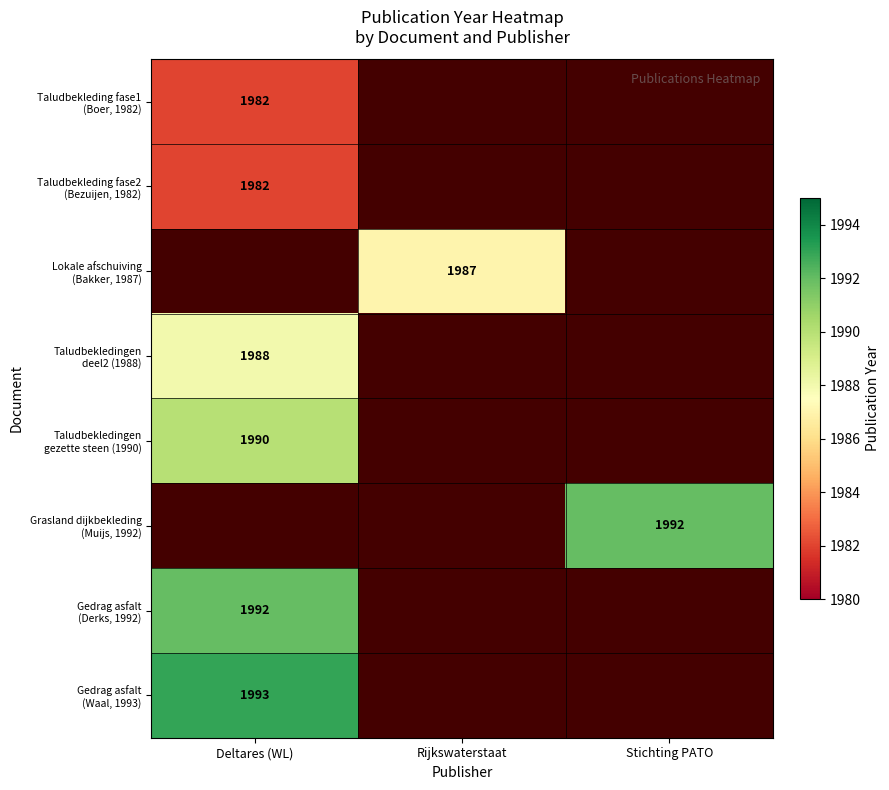

Which series changed the most between Deltares (WL) and Rijkswaterstaat?

Gedrag asfalt (Waal, 1993)